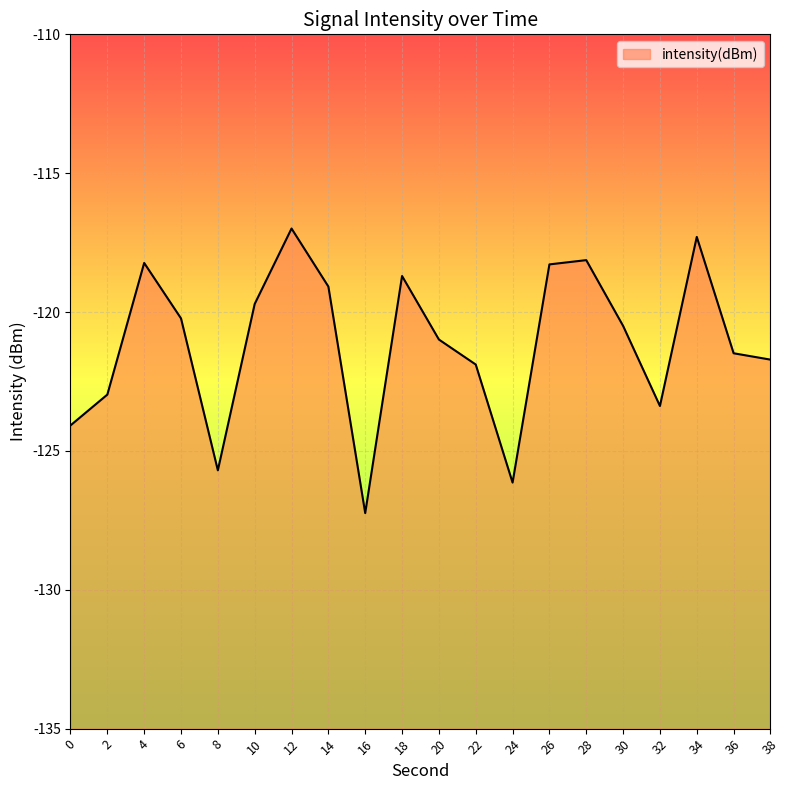

Which label corresponds to the smallest value in the chart?

16